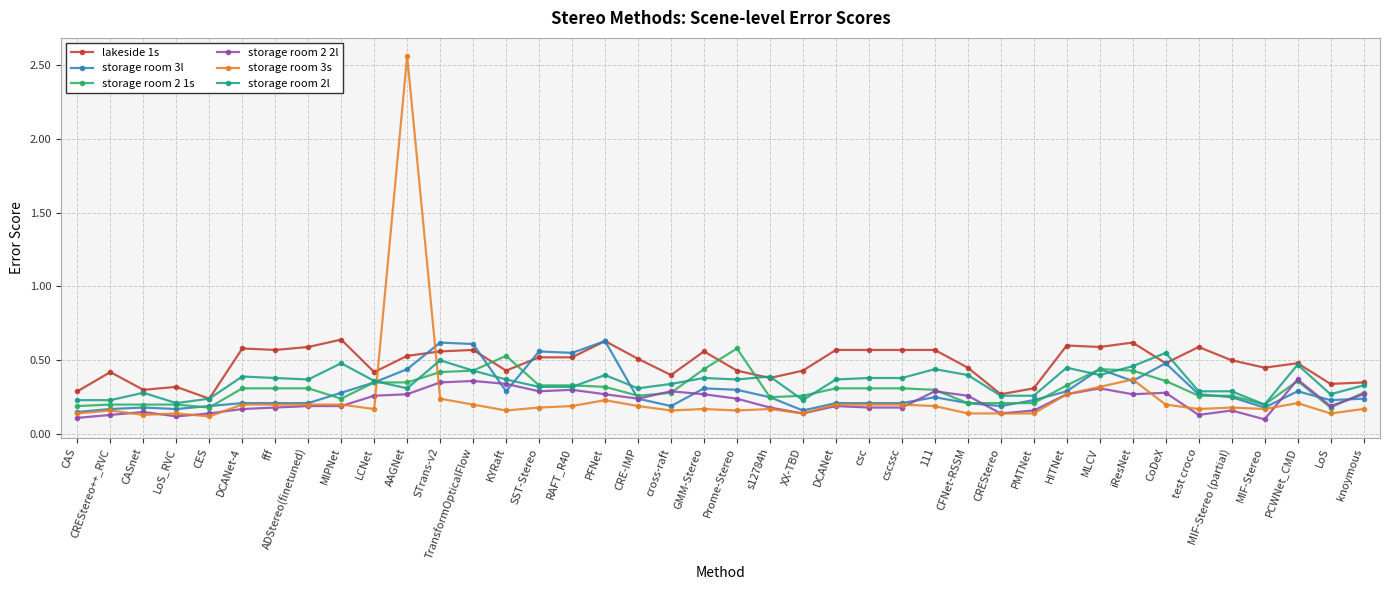

Which series changed the most between PFNet and MIF-Stereo?

storage room 3l